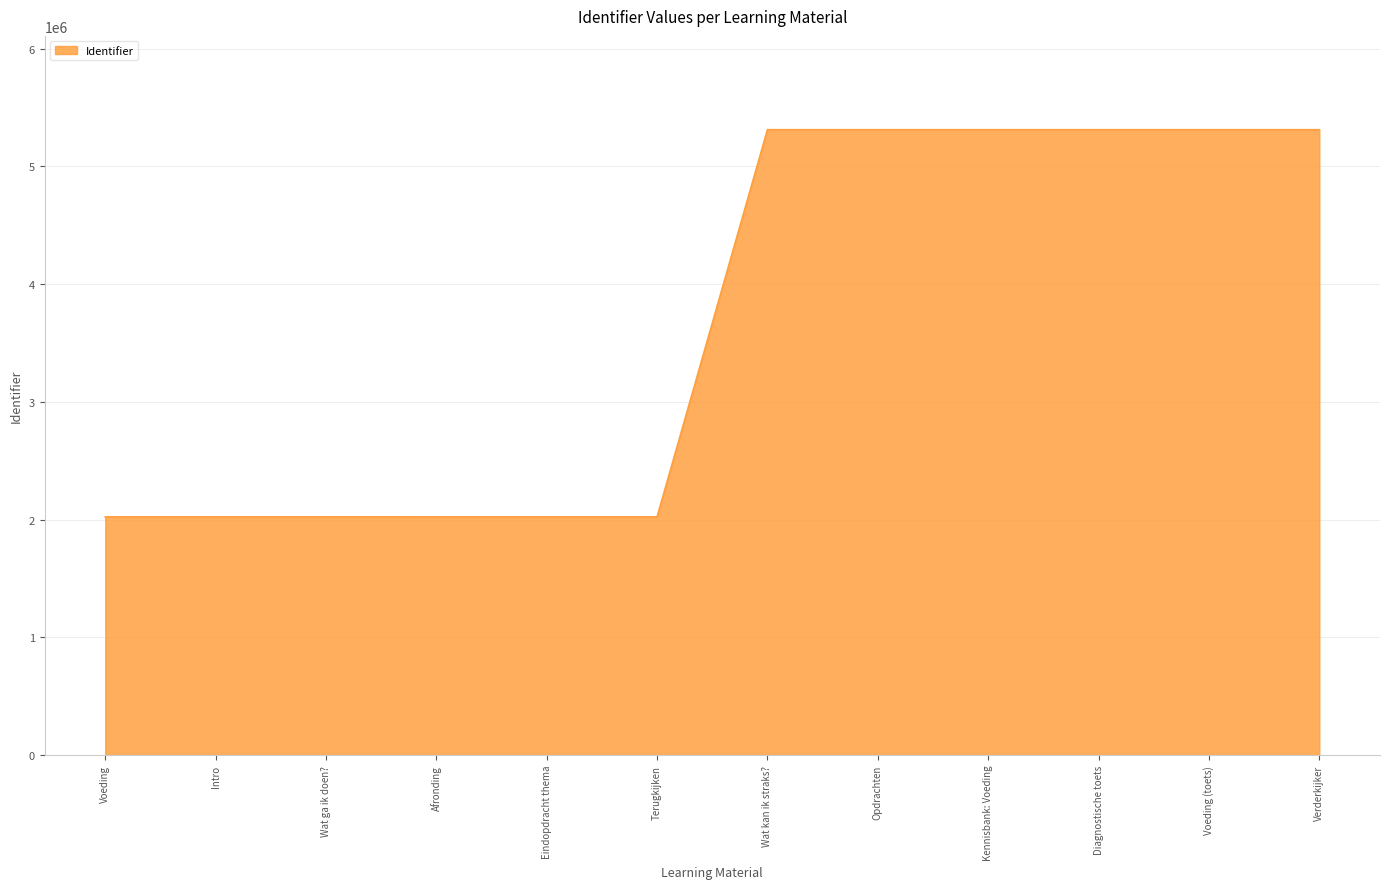

The value at Terugkijken is 1074000. True or false?

False